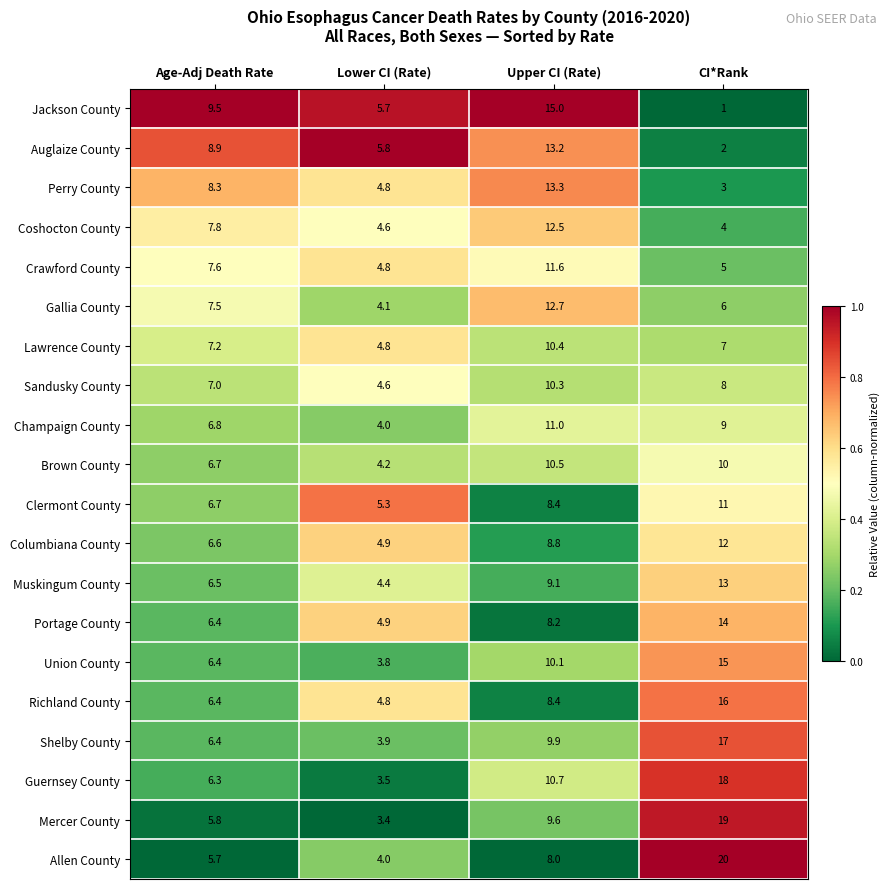

What is the difference between the Union County values at CI*Rank and Age-Adj Death Rate?

8.6